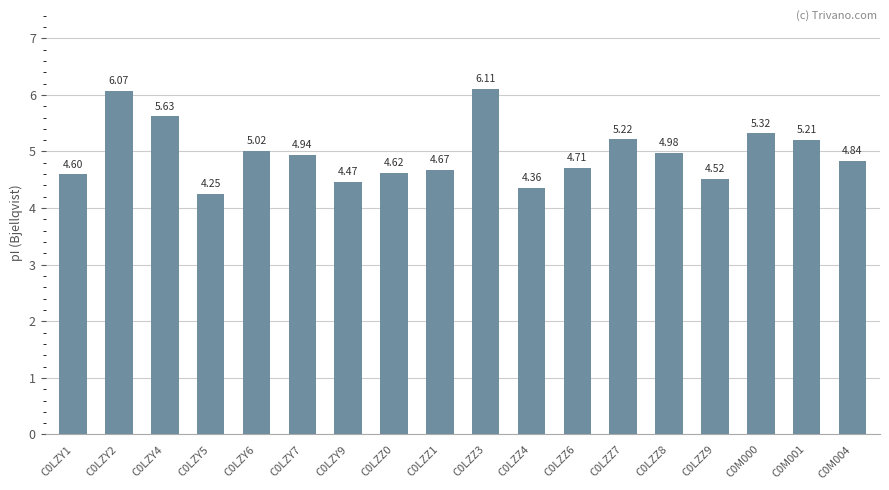

What is the sum of all values?

89.5